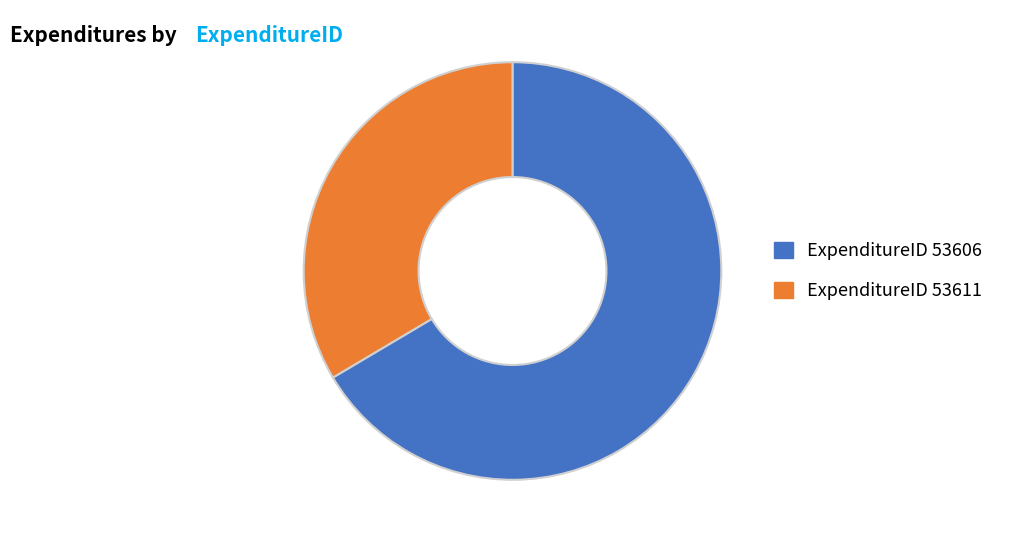

Rank the categories by value from highest to lowest.

ExpenditureID 53606, ExpenditureID 53611